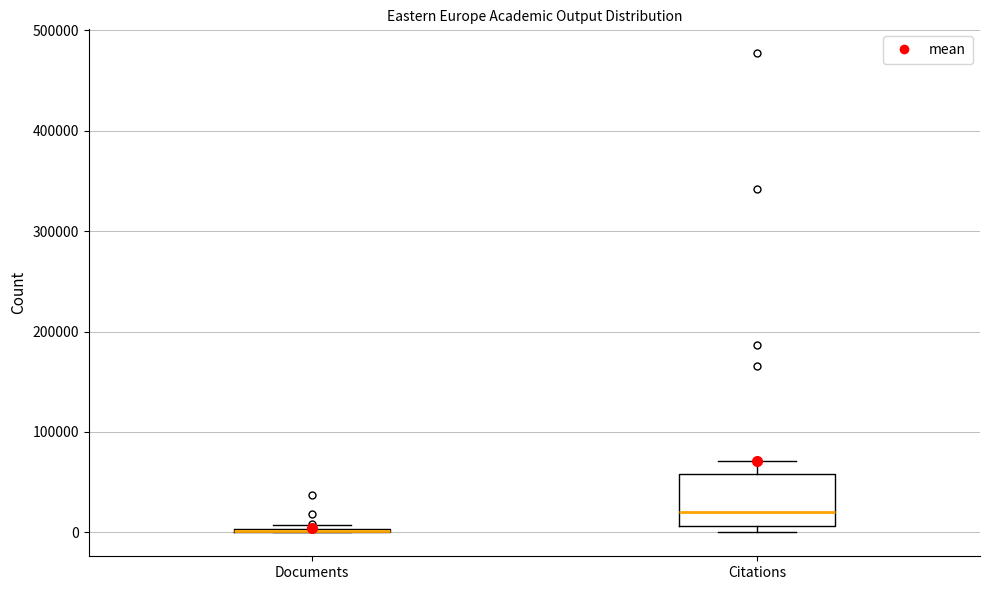

Comparing the boxes themselves (not the whiskers), which one is the tallest?

Citations